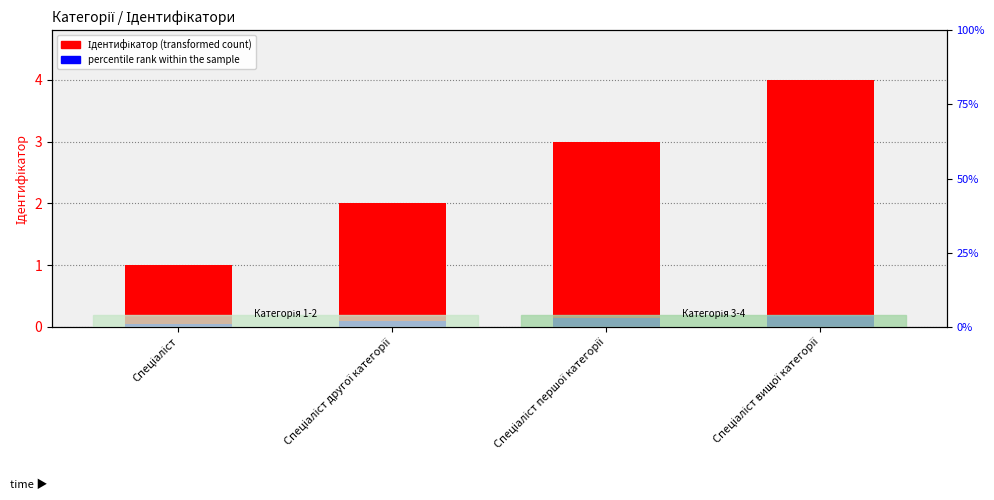

What is the difference between the highest and lowest values at Спеціаліст другої категорії?

1.9